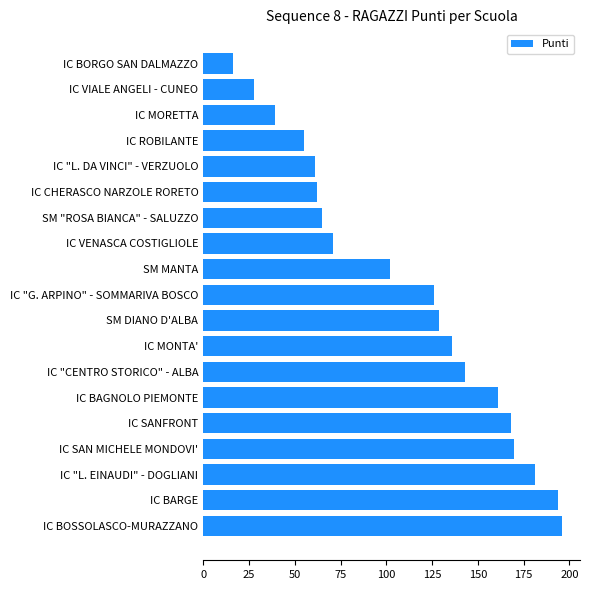

Reading bottom to top, transcribe all the data shown in this chart.

196	194	181	170	168	161	143	136	129	126	102	71	65	62	61	55	39	28	16